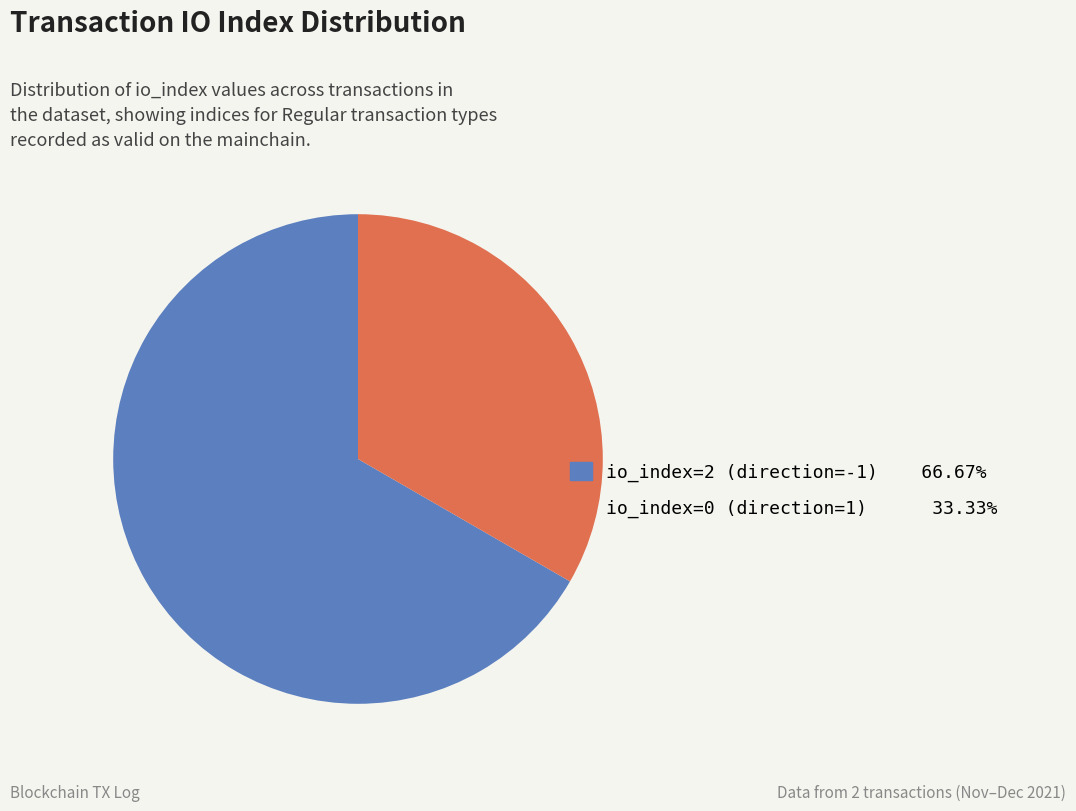

Is there a majority slice in this chart?

Yes